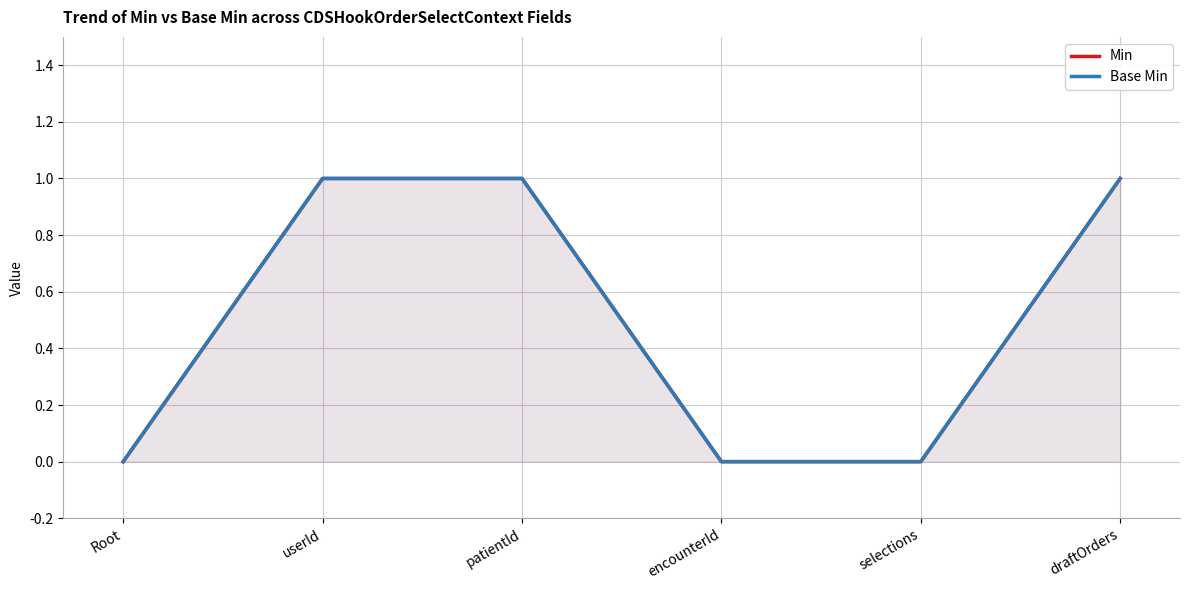

Where is Base Min nearest to the value 0?

Root